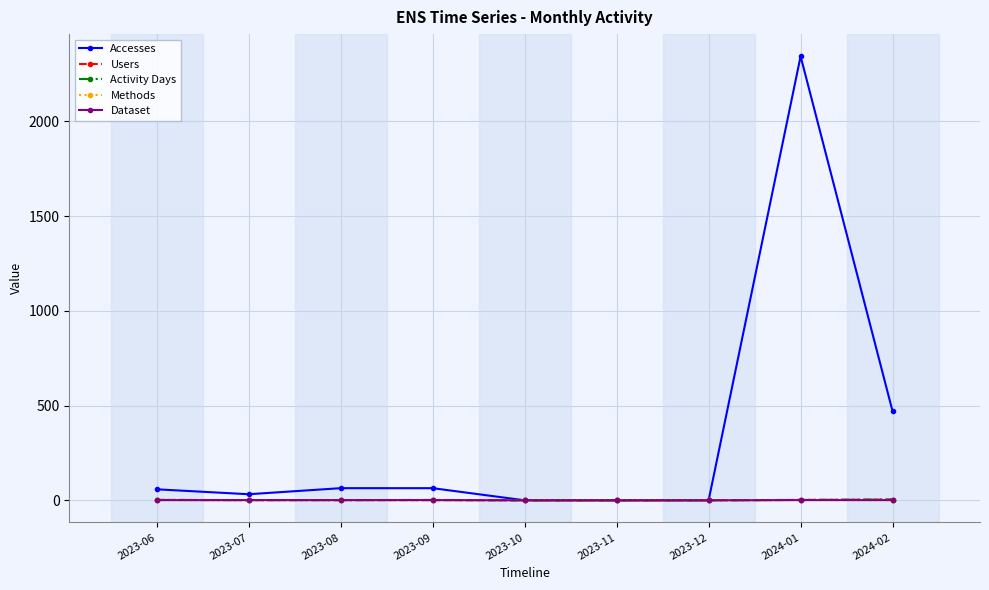

What is the label of the 8th point from the left?

2024-01